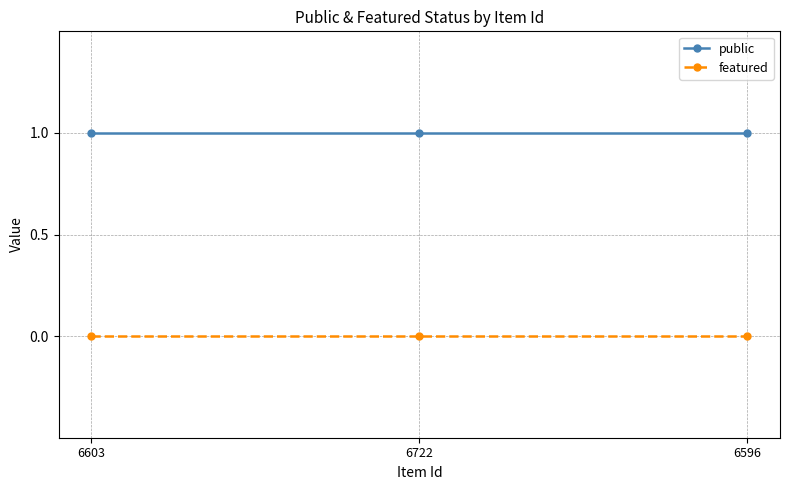

What is the value of the public point at the 2nd from the left?

1